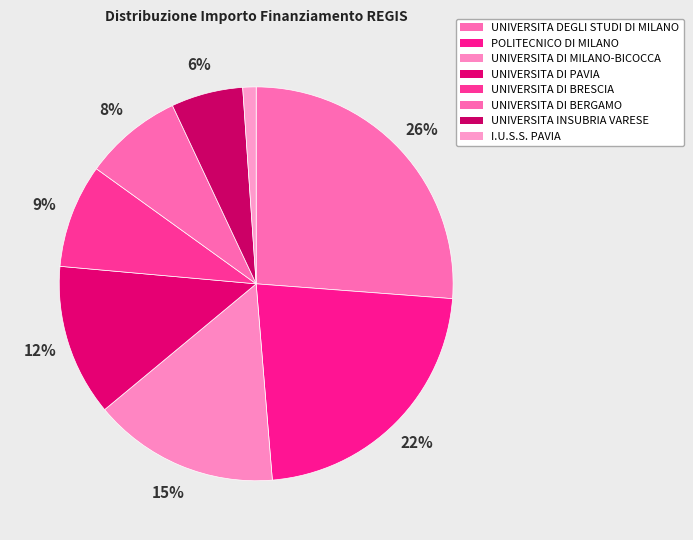

How many slices are in this pie chart?

8